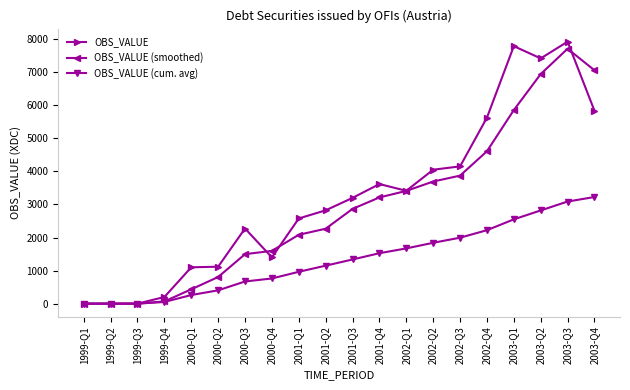

What is the total value across all series at 2000-Q2?

2325.0